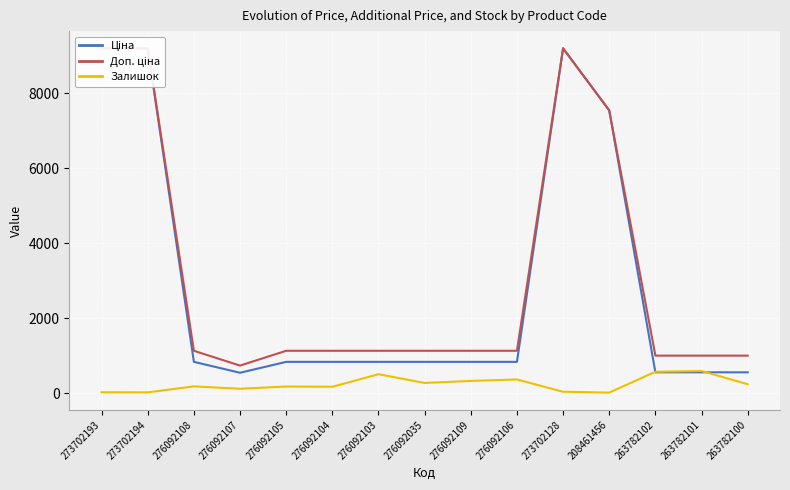

Is this an area chart (filled region under the line)?

No